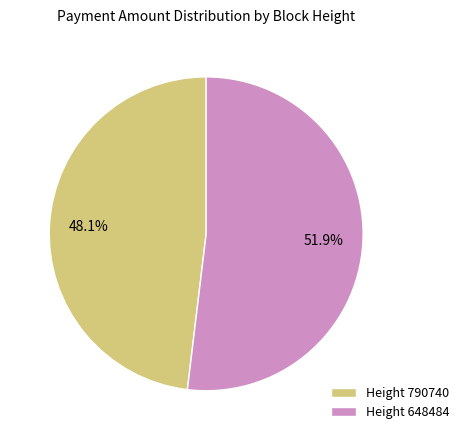

How many slices are in this pie chart?

2